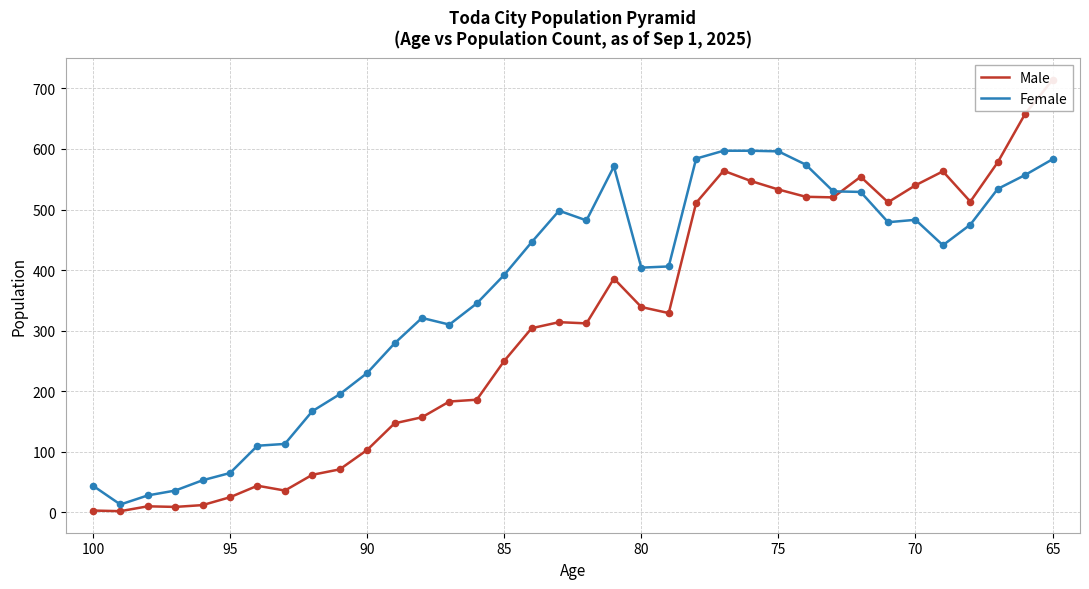

Which series has the largest total across all categories?

Female